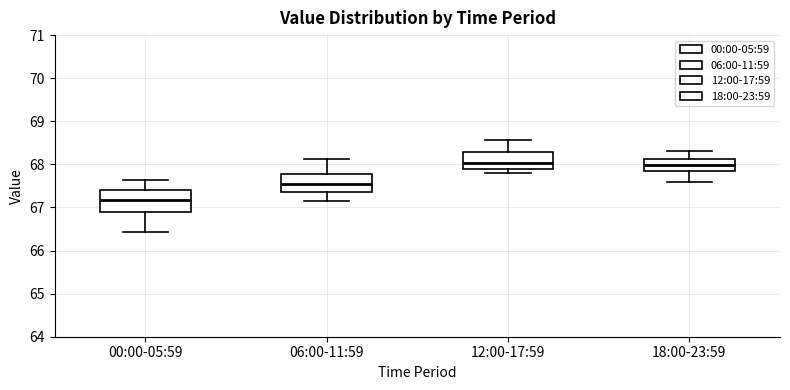

Reading left to right, read every box against the y-axis: the position of its median line, the range the box covers, and the ends of its whiskers. The values are not printed on the chart, so give them approximately, as read against the axis.

00:00-05:59: median 67.2, box 66.9 to 67.4, whiskers 66.4 to 67.6
06:00-11:59: median 67.5, box 67.4 to 67.8, whiskers 67.2 to 68.1
12:00-17:59: median 68.0, box 67.9 to 68.3, whiskers 67.8 to 68.6
18:00-23:59: median 68.0, box 67.8 to 68.1, whiskers 67.6 to 68.3